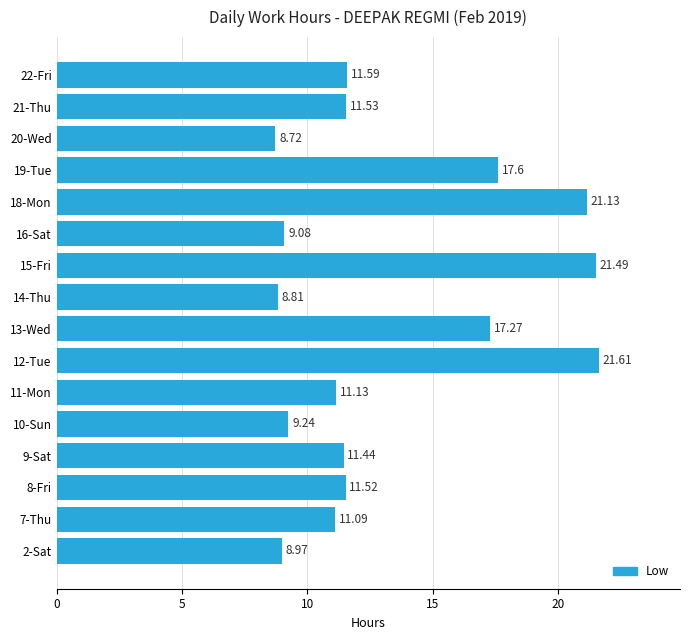

Which category has the highest value across all series?

12-Tue